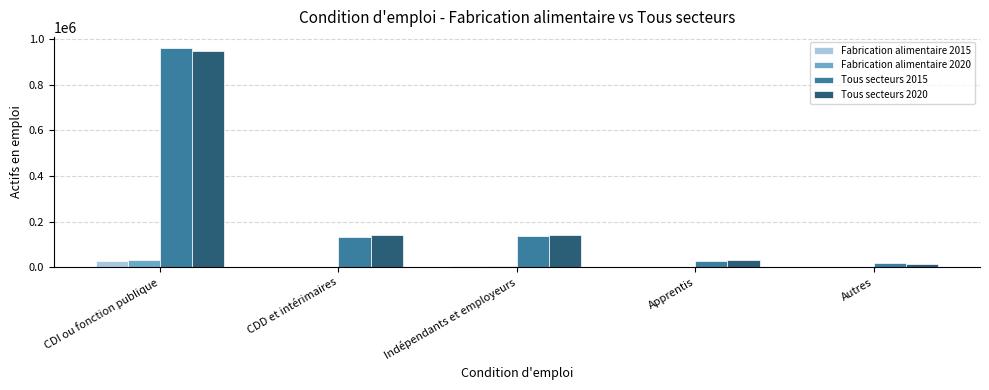

What are all the series names shown in the legend?

Fabrication alimentaire 2015, Fabrication alimentaire 2020, Tous secteurs 2015, Tous secteurs 2020